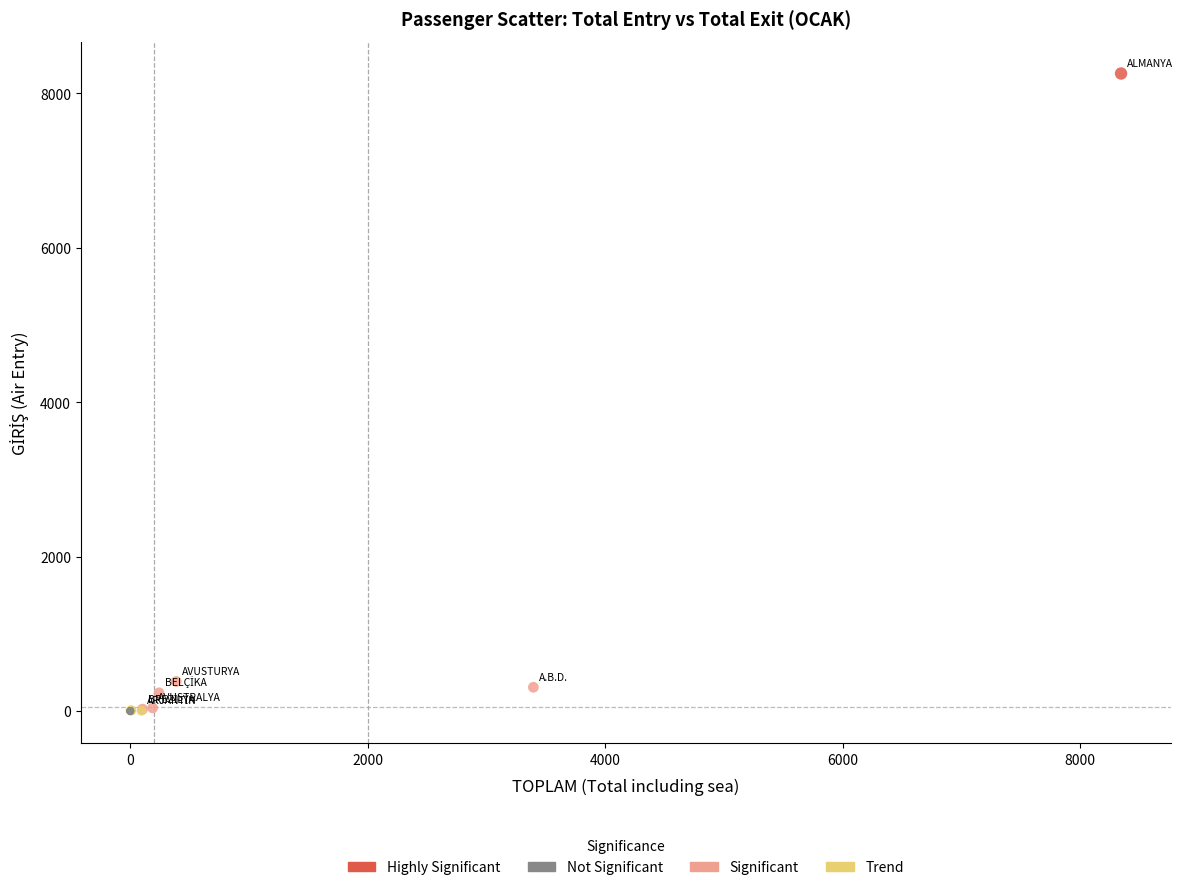

Which series reaches the maximum Y coordinate?

Highly Significant